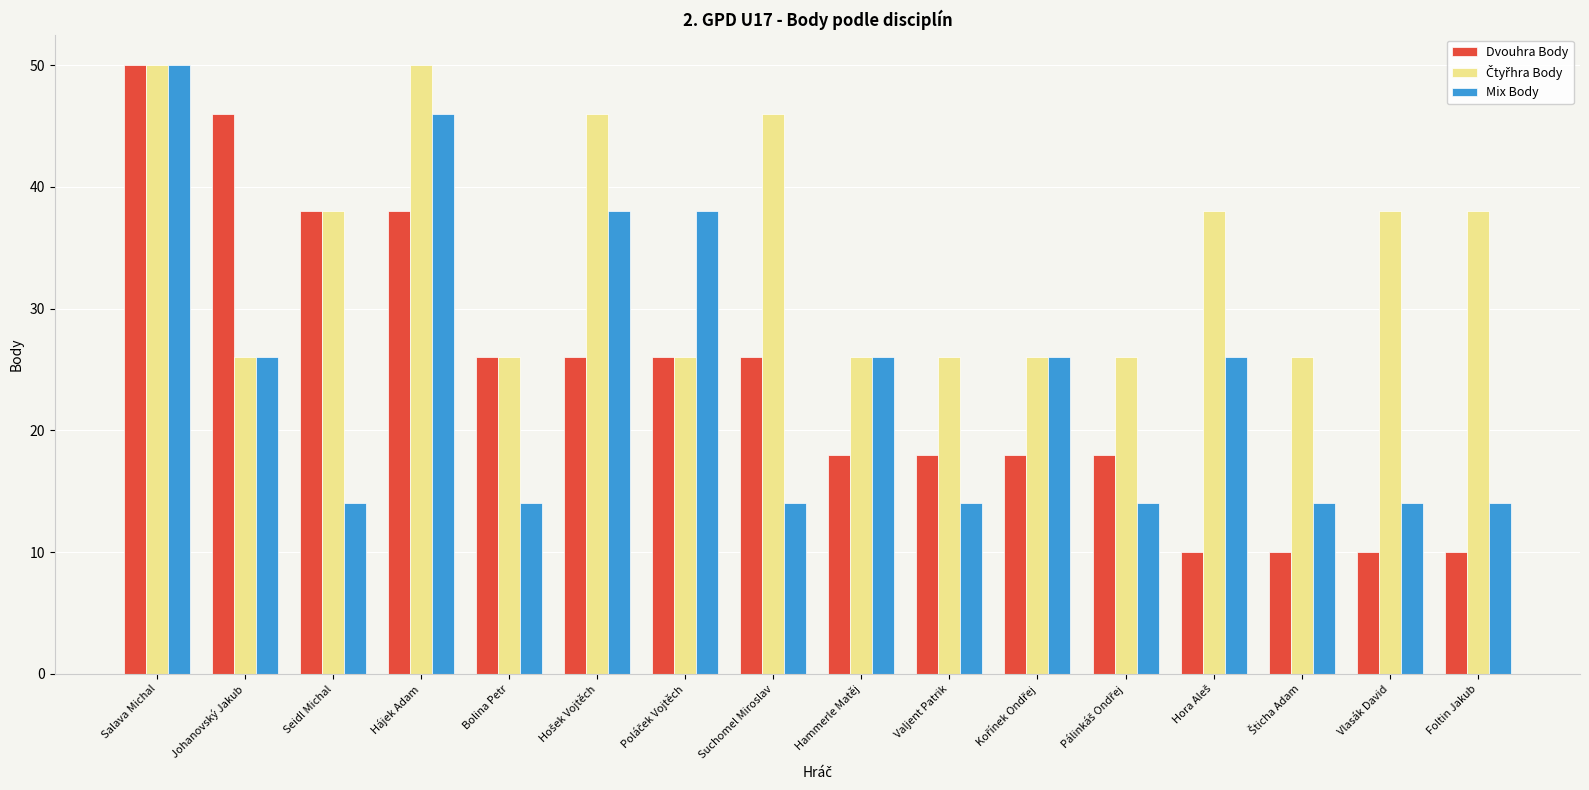

What position from the right is Salava Michal?

16